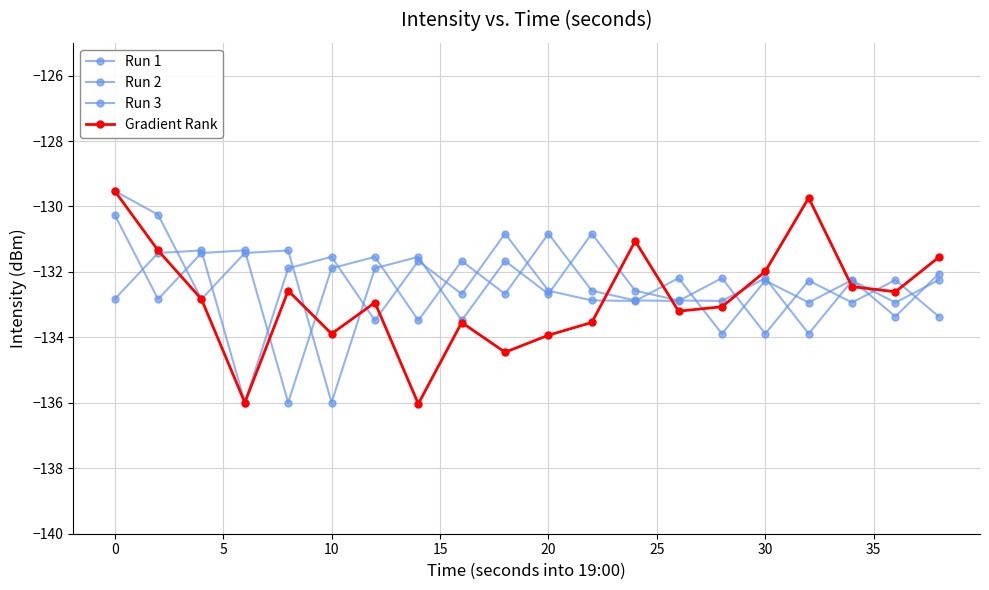

List the series in order of their peak value, lowest first.

Run 3, Run 2, Run 1, Gradient Rank